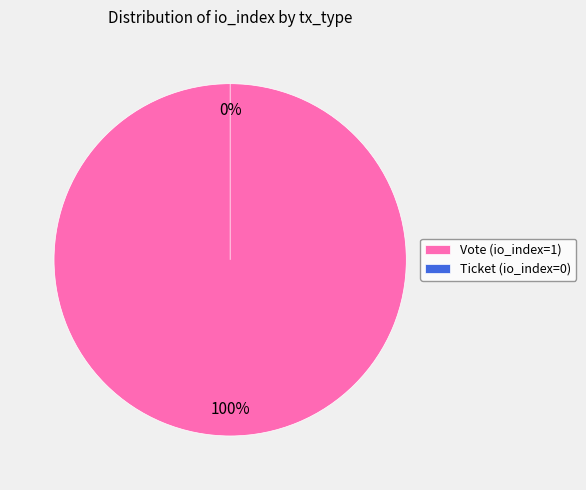

To the nearest percent, what is the difference between the Ticket (io_index=0) and Vote (io_index=1) slice percentages?

100%